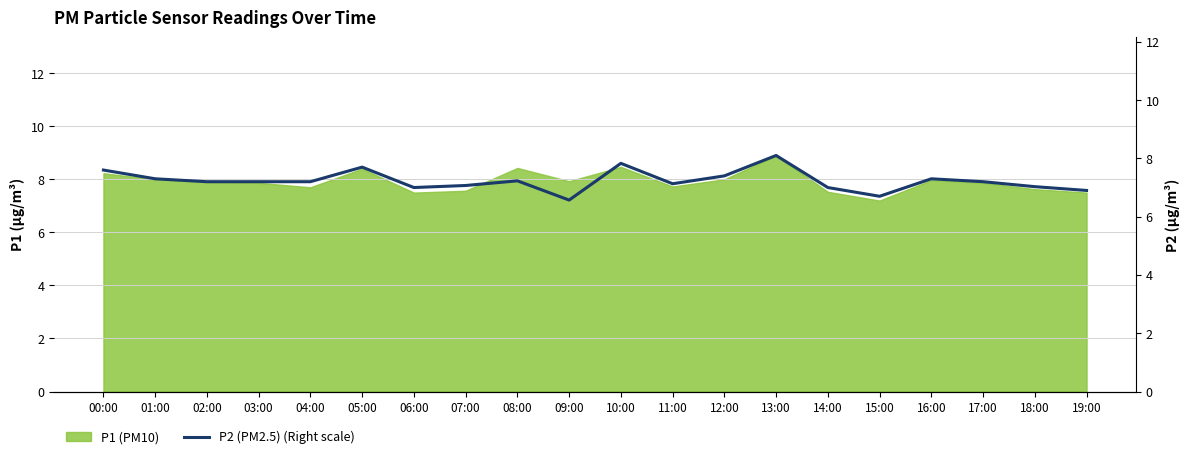

What is the maximum value for P1 (PM10)?

8.9